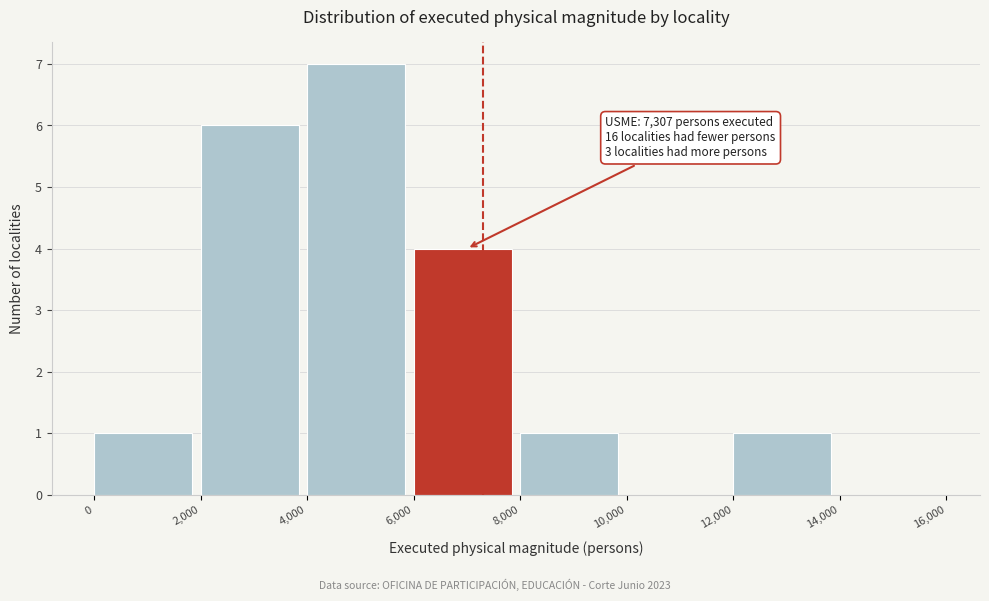

Over which range of the x-axis is the bar tallest?

4,000 to 6,000